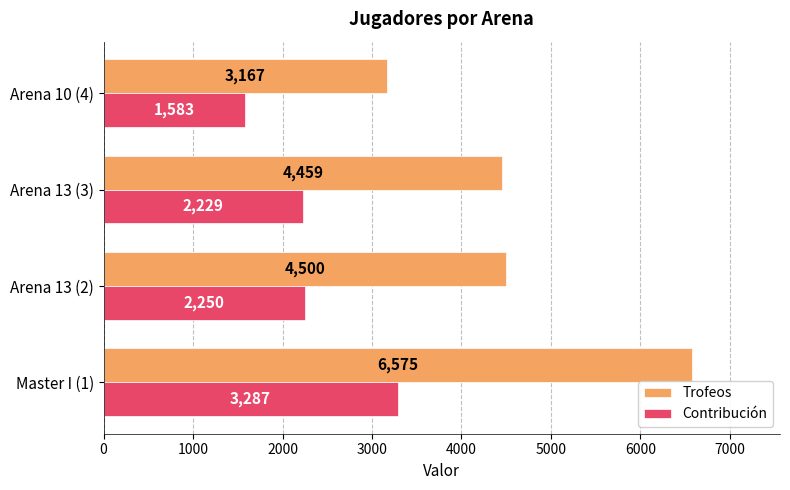

What is the approximate value of Trofeos at Master I (1)?

6575